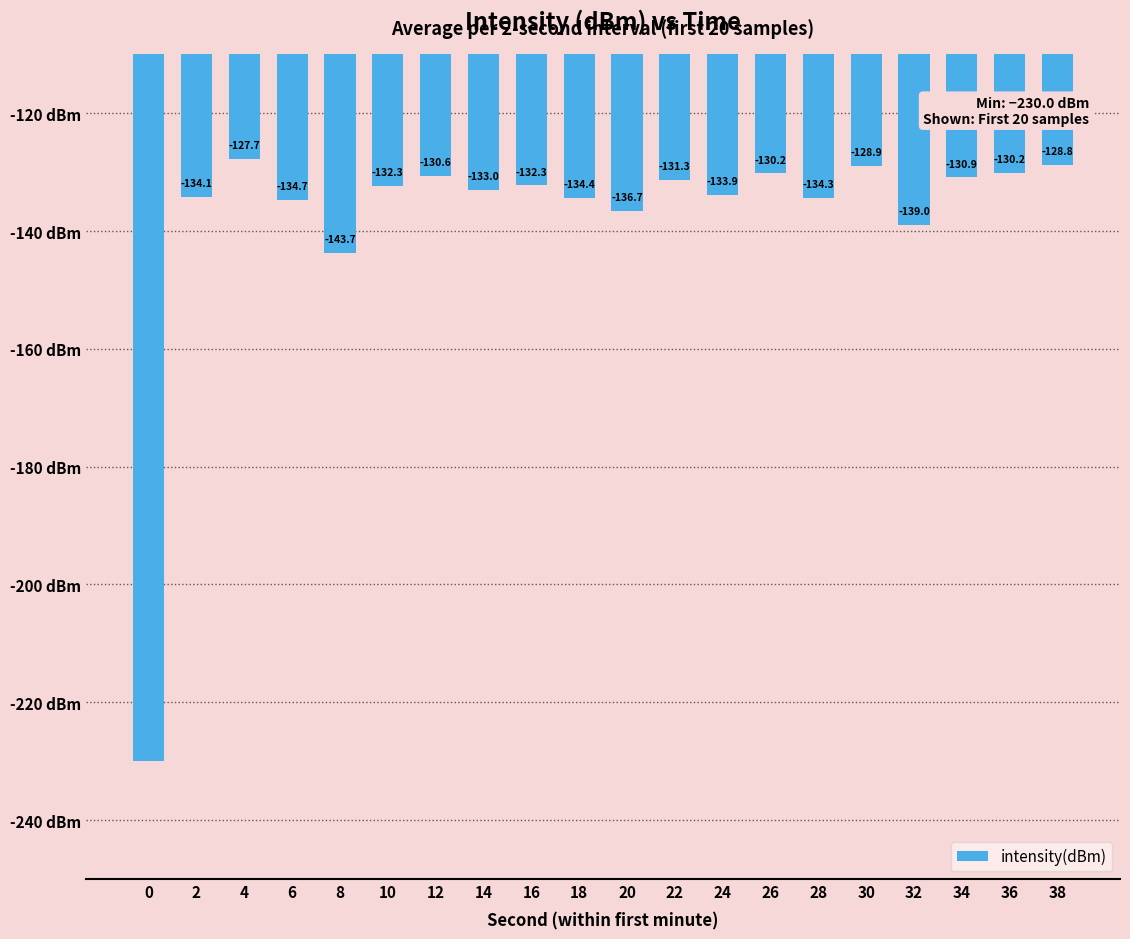

Reading right to left, what are all the values shown in this chart?

38=-128.8	36=-130.2	34=-130.9	32=-139.0	30=-128.9	28=-134.3	26=-130.2	24=-133.9	22=-131.3	20=-136.7	18=-134.4	16=-132.3	14=-133.0	12=-130.6	10=-132.3	8=-143.7	6=-134.7	4=-127.7	2=-134.1	0=-230.0